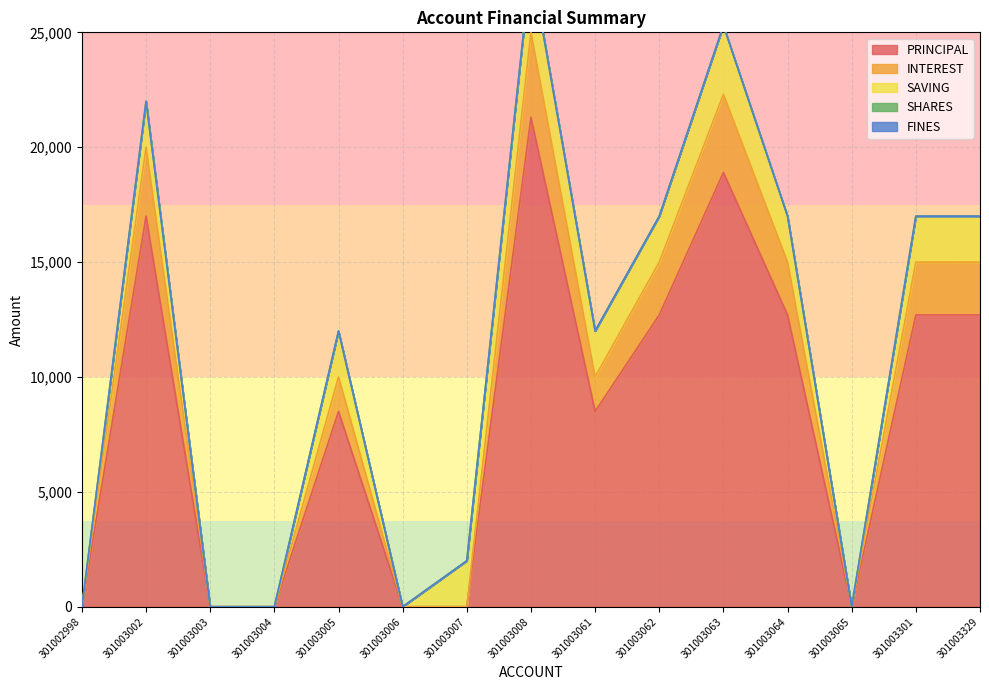

The SAVING series shows 3102 at 301003301. True or false?

False